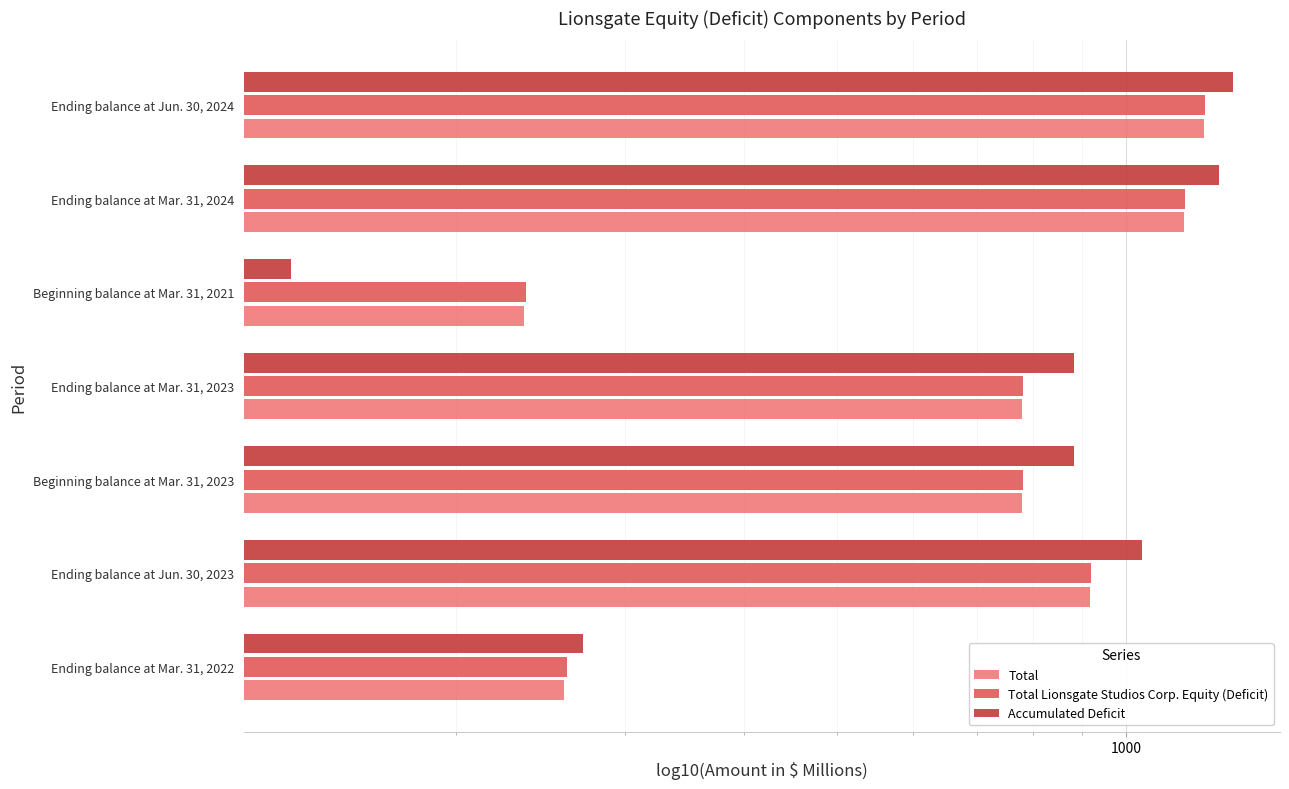

Does the chart contain any negative values?

No